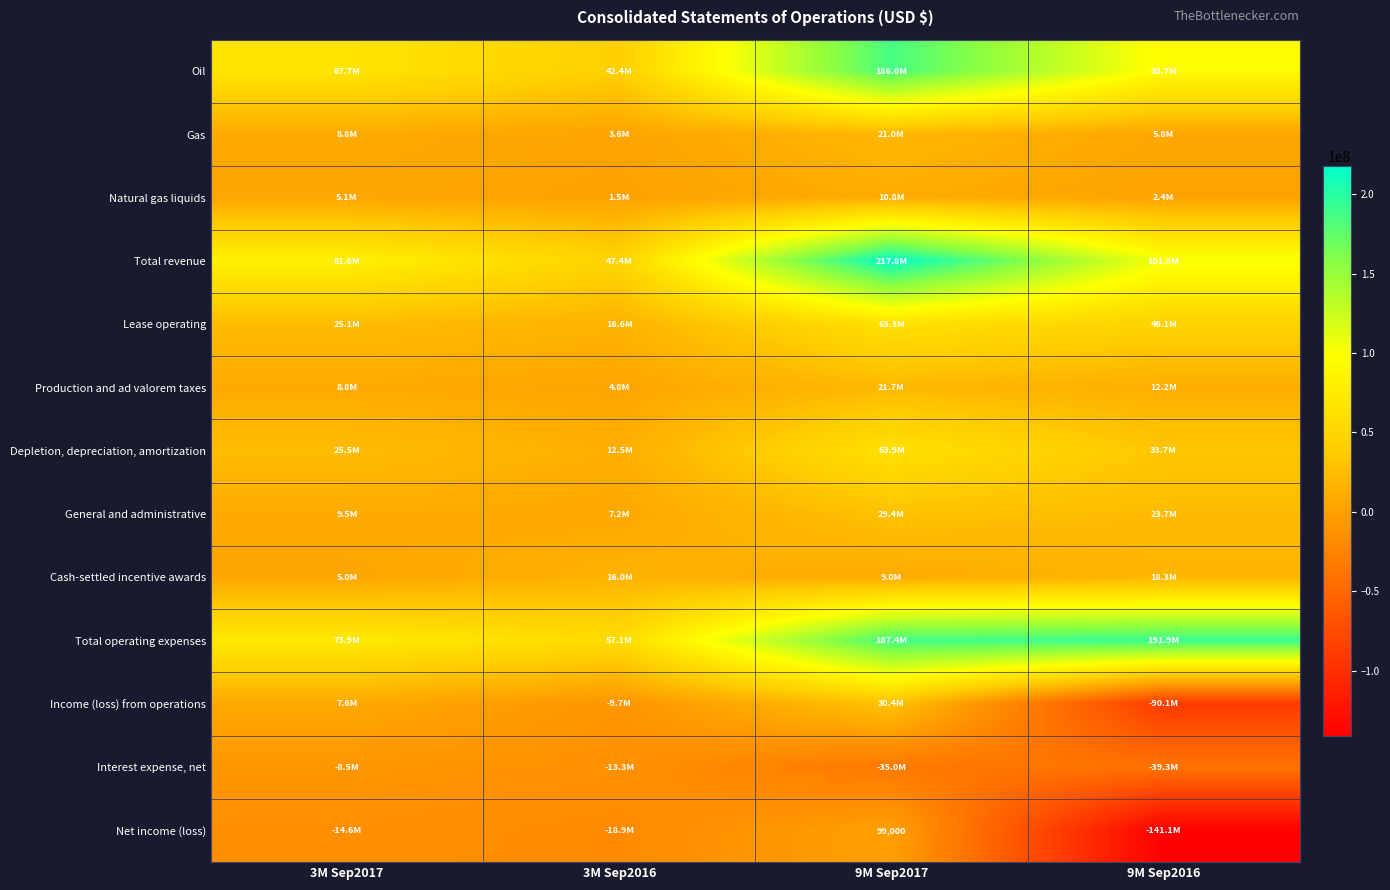

Is the value of Total revenue at 9M Sep2017 greater than the value of Lease operating at 9M Sep2017?

Yes